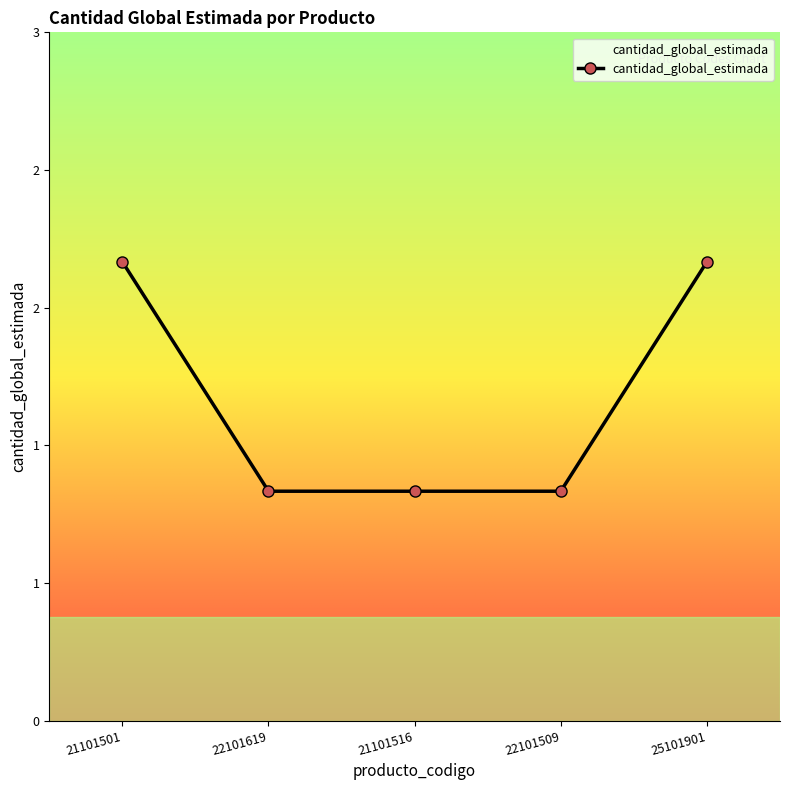

Rank the categories by value from highest to lowest.

21101501, 25101901, 22101619, 21101516, 22101509